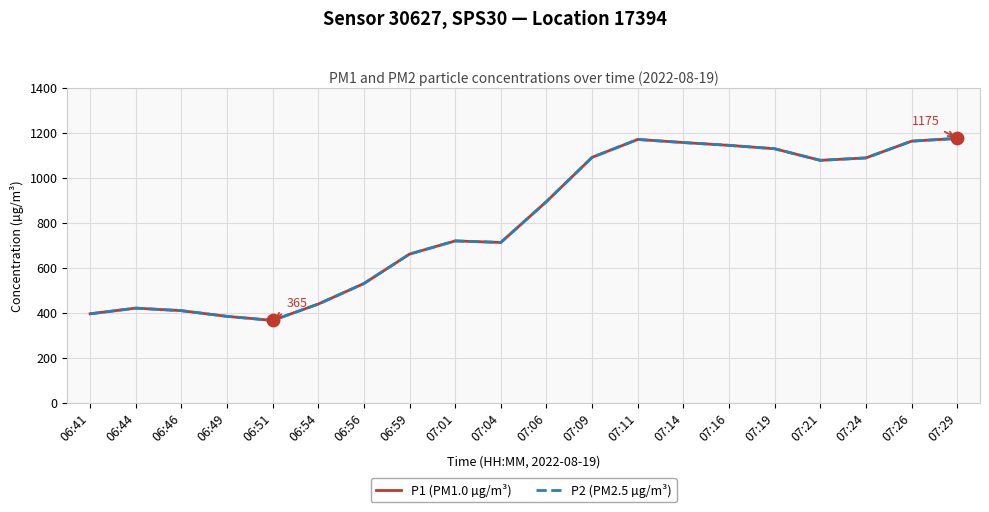

At how many categories does at least one series exceed 751?

10